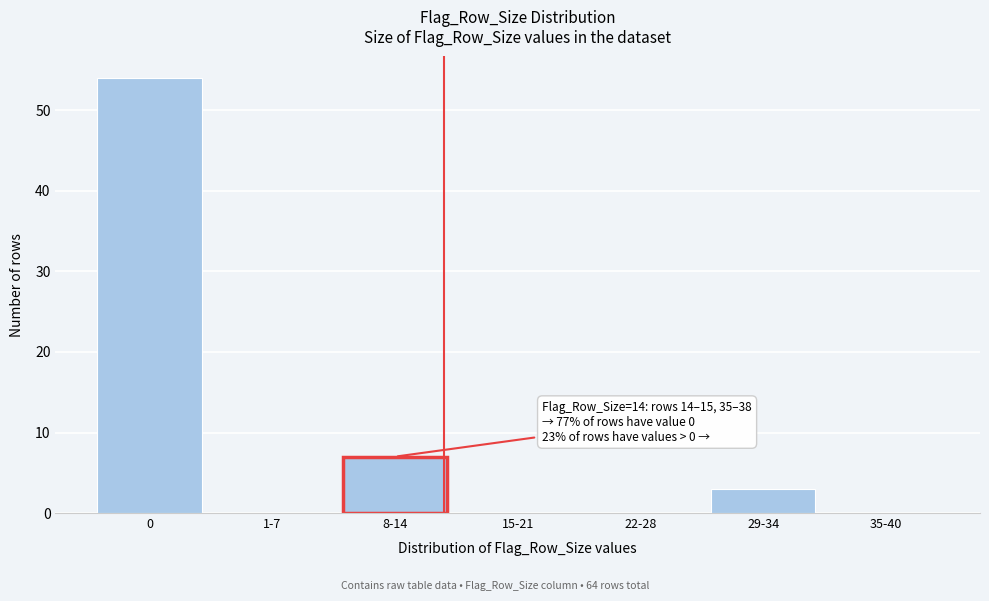

Reading left to right, what are all the values shown in this chart?

0=54	1-7=0	8-14=7	15-21=0	22-28=0	29-34=3	35-40=0